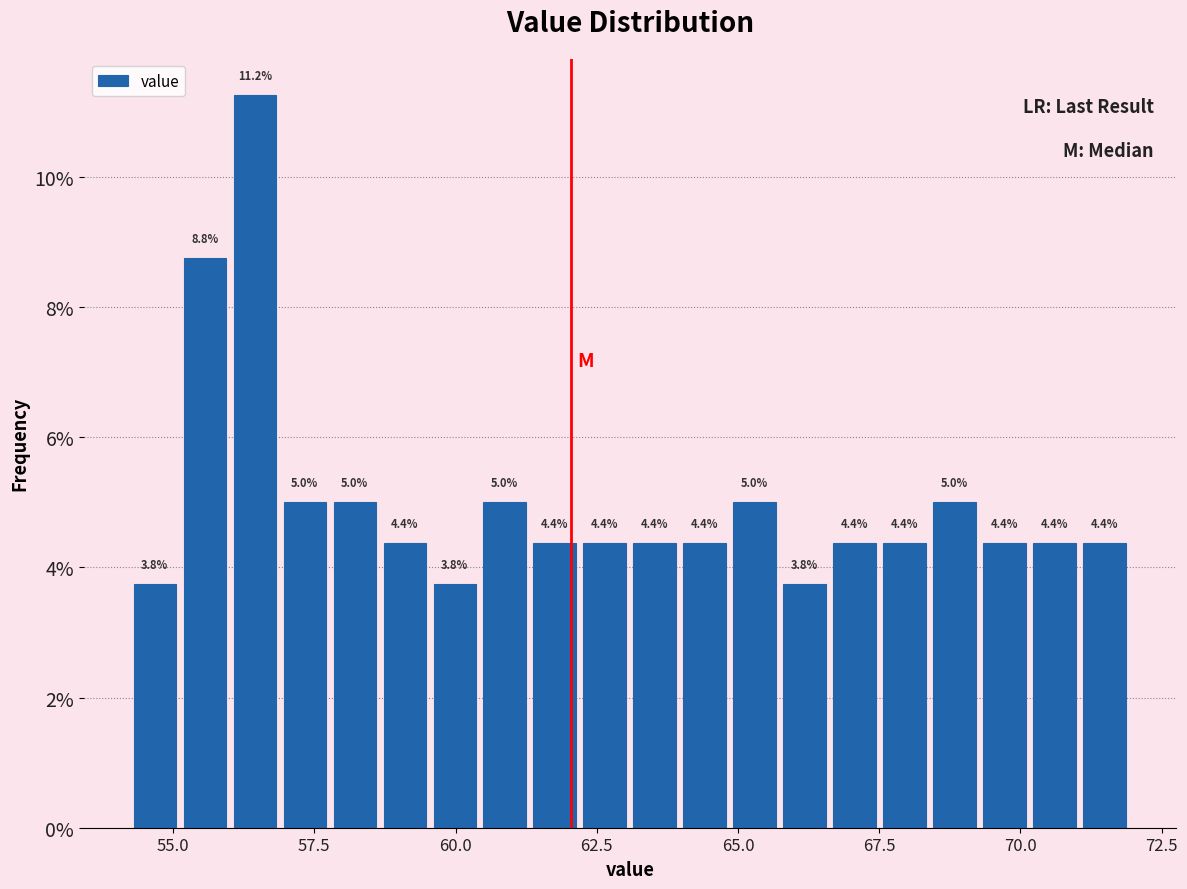

Read against the x-axis, roughly where is the centre of the tallest bar?

56.5